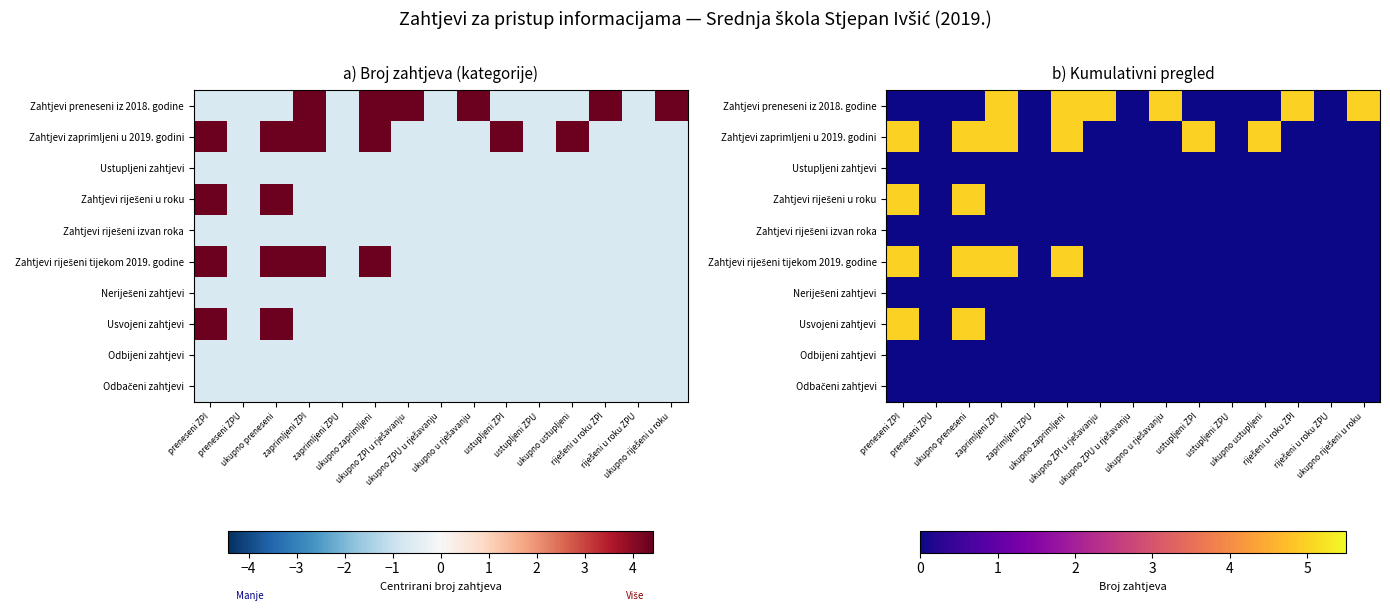

At ukupno zaprimljeni, list the series in order from largest to smallest.

Zahtjevi preneseni iz 2018. godine, Zahtjevi zaprimljeni u 2019. godini, Zahtjevi riješeni tijekom 2019. godine, Ustupljeni zahtjevi, Zahtjevi riješeni u roku, Zahtjevi riješeni izvan roka, Neriješeni zahtjevi, Usvojeni zahtjevi, Odbijeni zahtjevi, Odbačeni zahtjevi